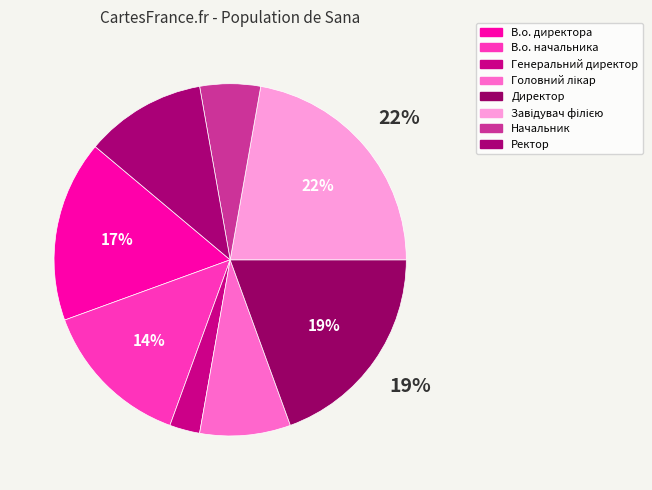

To the nearest percent, what is the difference between the largest and smallest slice percentages?

19%